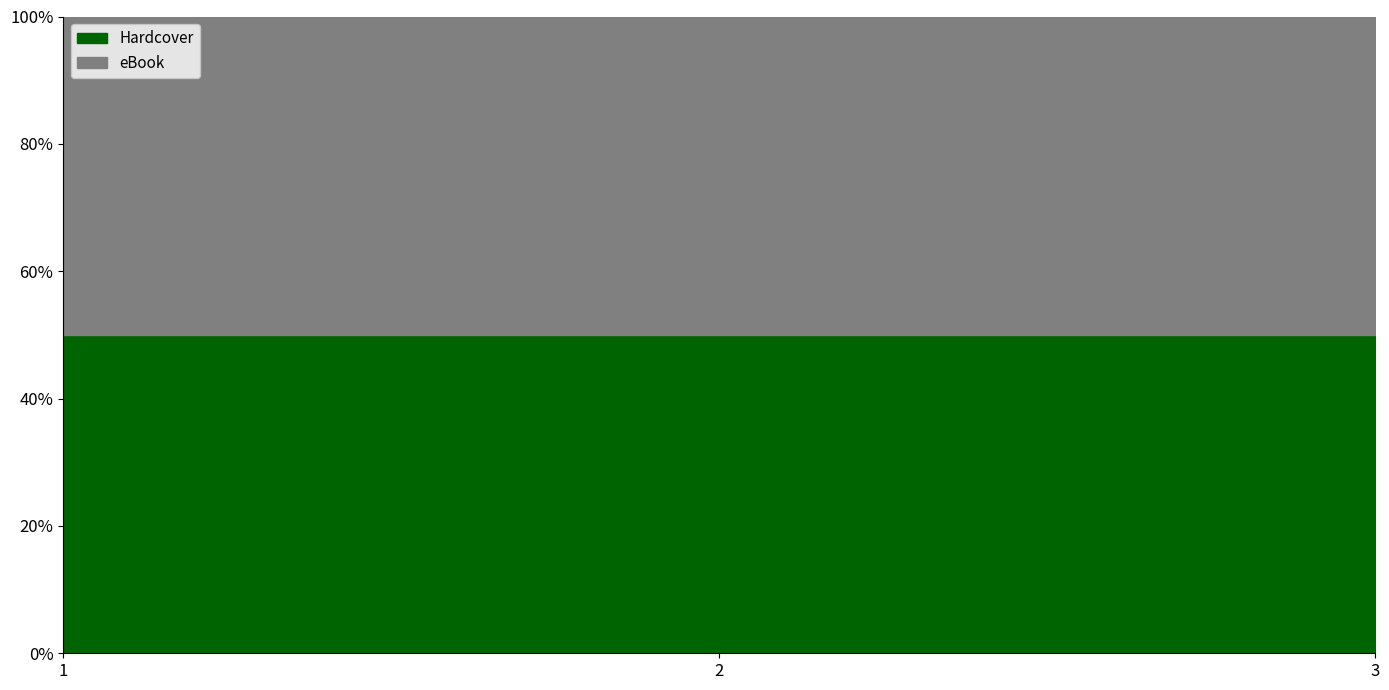

How many distinct data groups are displayed?

2